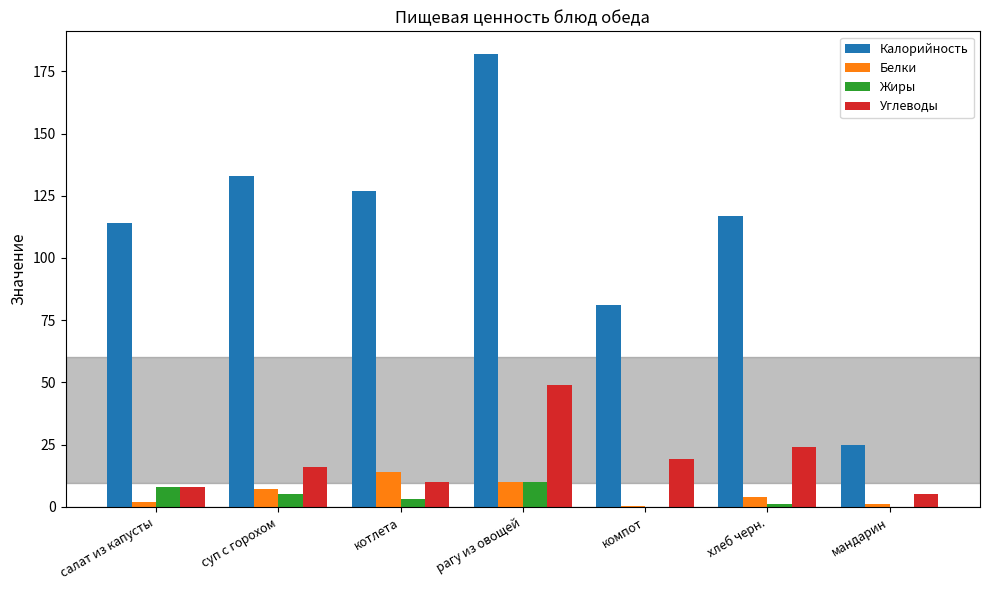

What is the sum of the Жиры values at рагу из овощей and котлета?

13.0